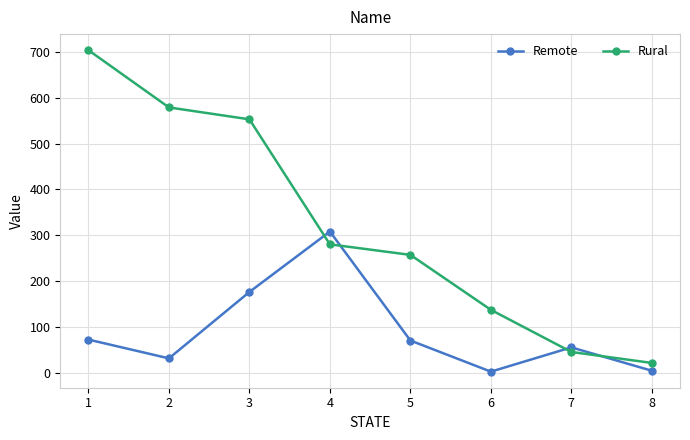

What are all the series names shown in the legend?

Remote, Rural